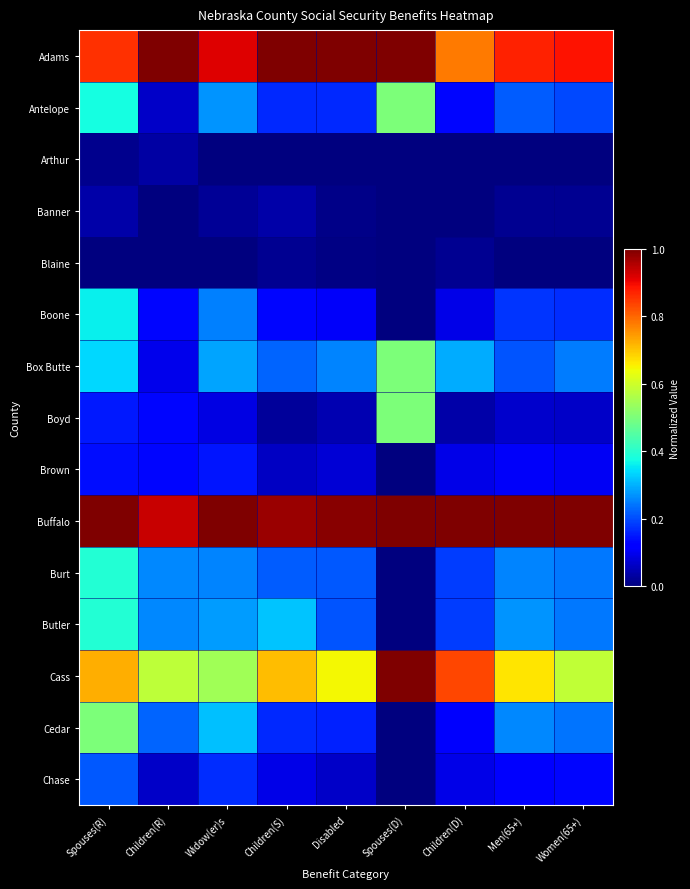

What is the difference between the highest and lowest values at Spouses(D)?

1.0